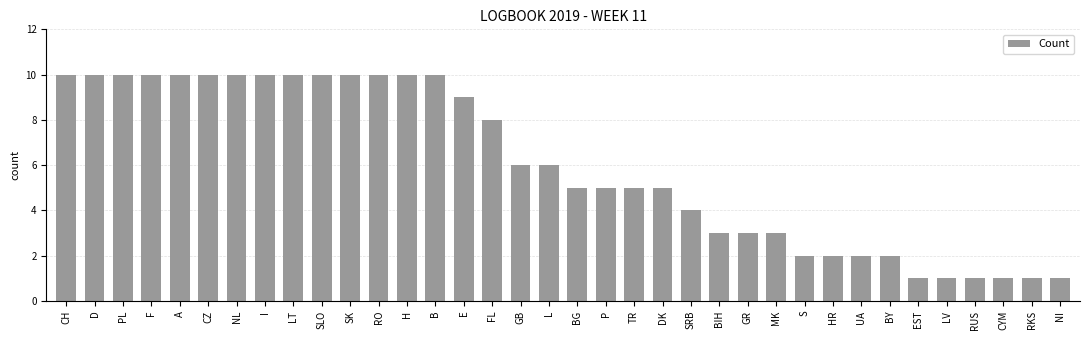

The chart shows a value of 10 at F. True or false?

True